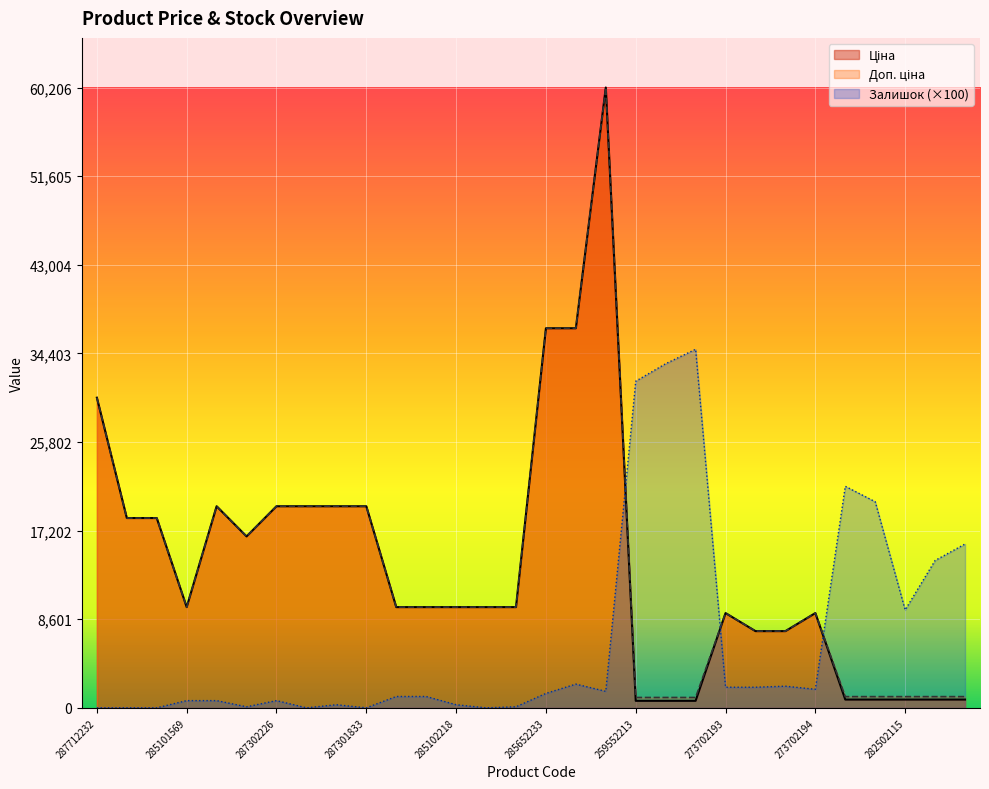

At which label does Залишок reach its peak?

259552189